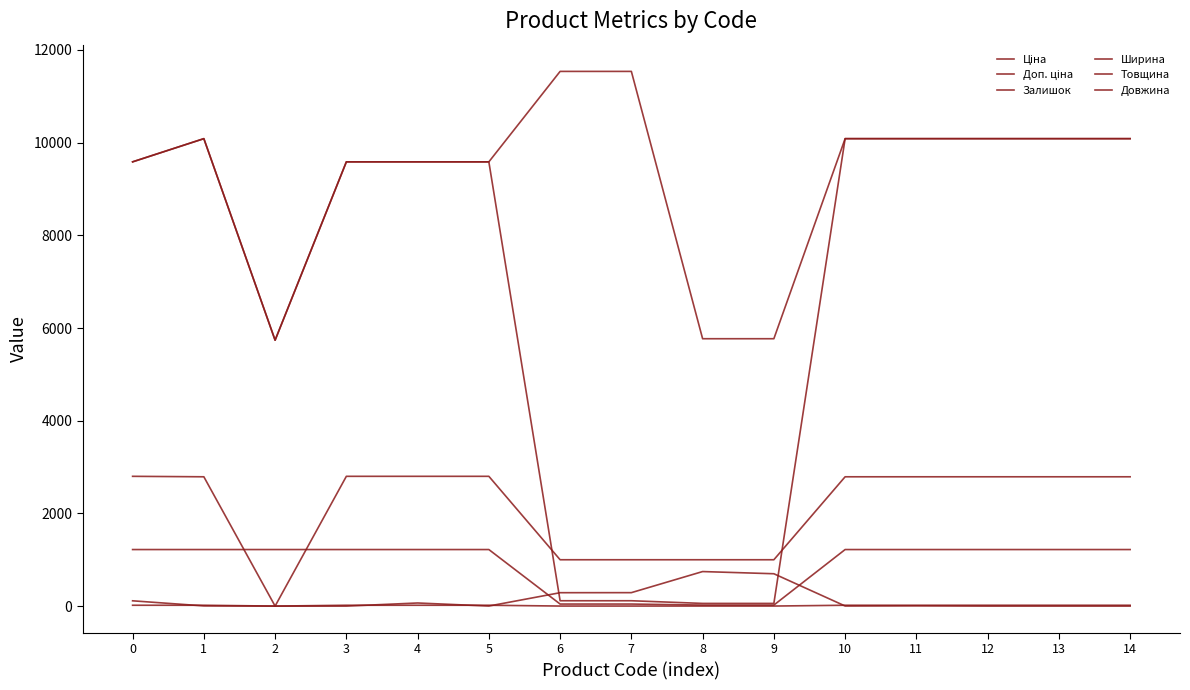

How many intersections are there between Залишок and Товщина?

5